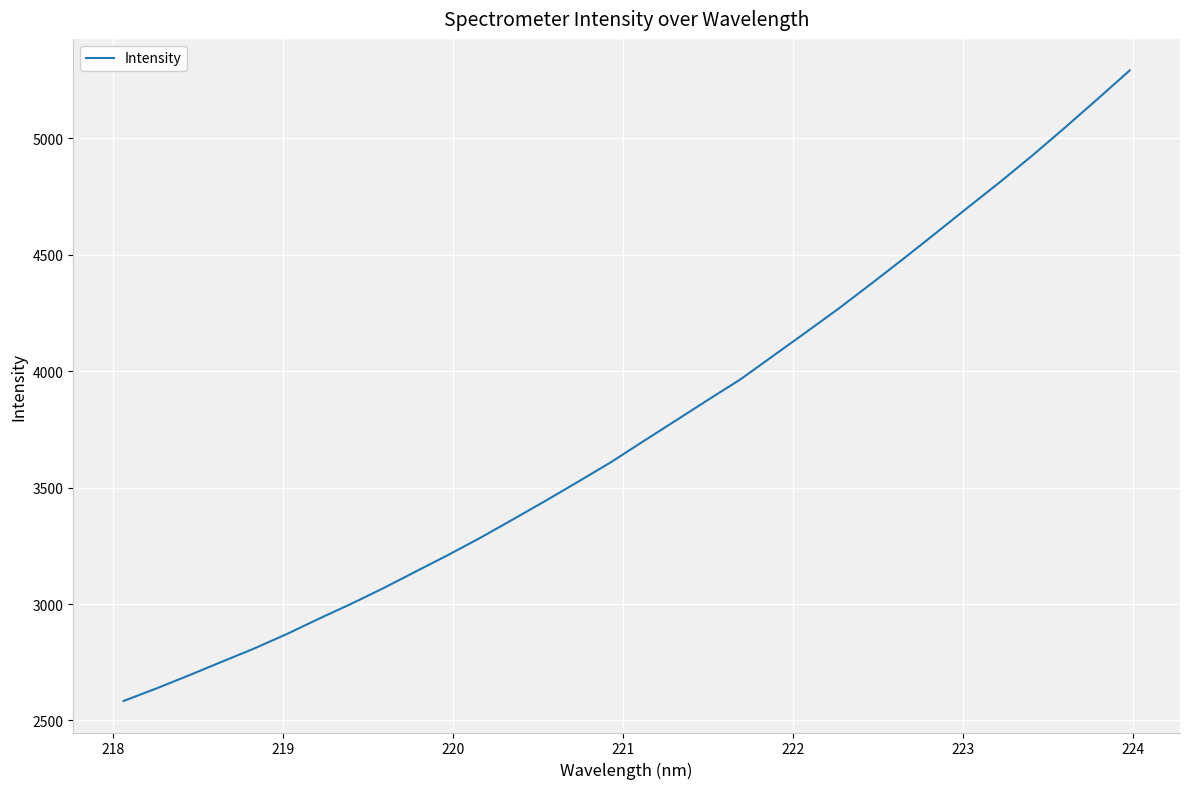

Reading right to left, extract all data points from this chart.

5290.9	5167.0	5045.2	4926.0	4811.7	4701.6	4590.3	4479.9	4371.9	4266.0	4164.9	4065.0	3964.8	3876.8	3787.3	3698.4	3608.3	3525.5	3443.8	3364.2	3285.7	3211.2	3139.9	3068.2	3000.4	2936.0	2869.5	2807.8	2750.7	2692.9	2637.0	2583.7